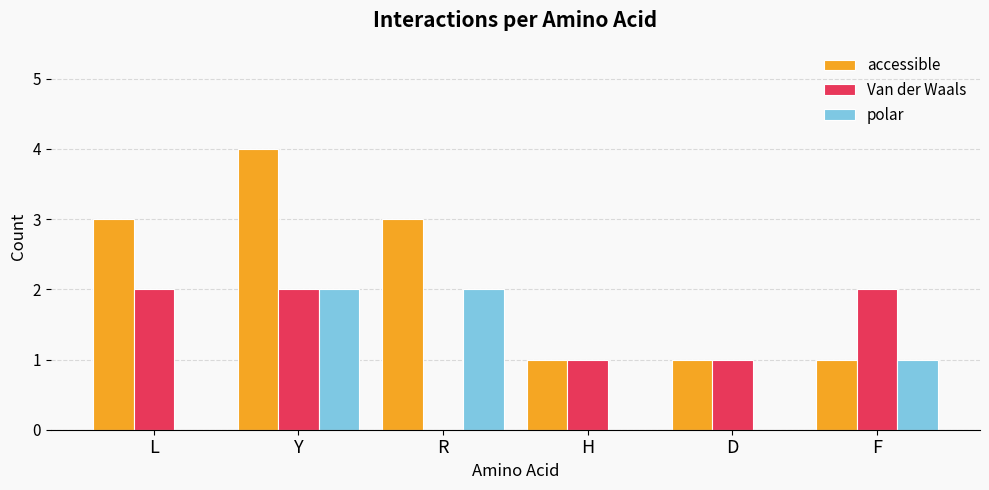

Are the bars grouped side by side (vs. stacked)?

Yes